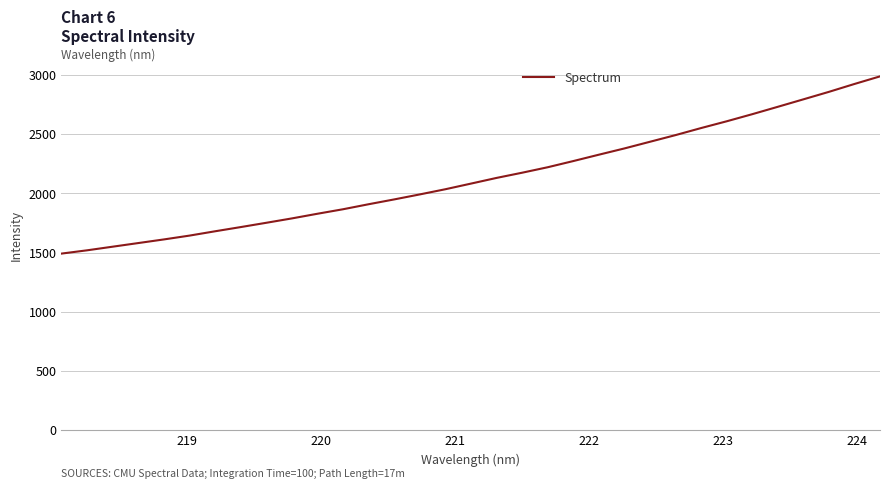

What is the maximum value shown in the chart?

2988.4